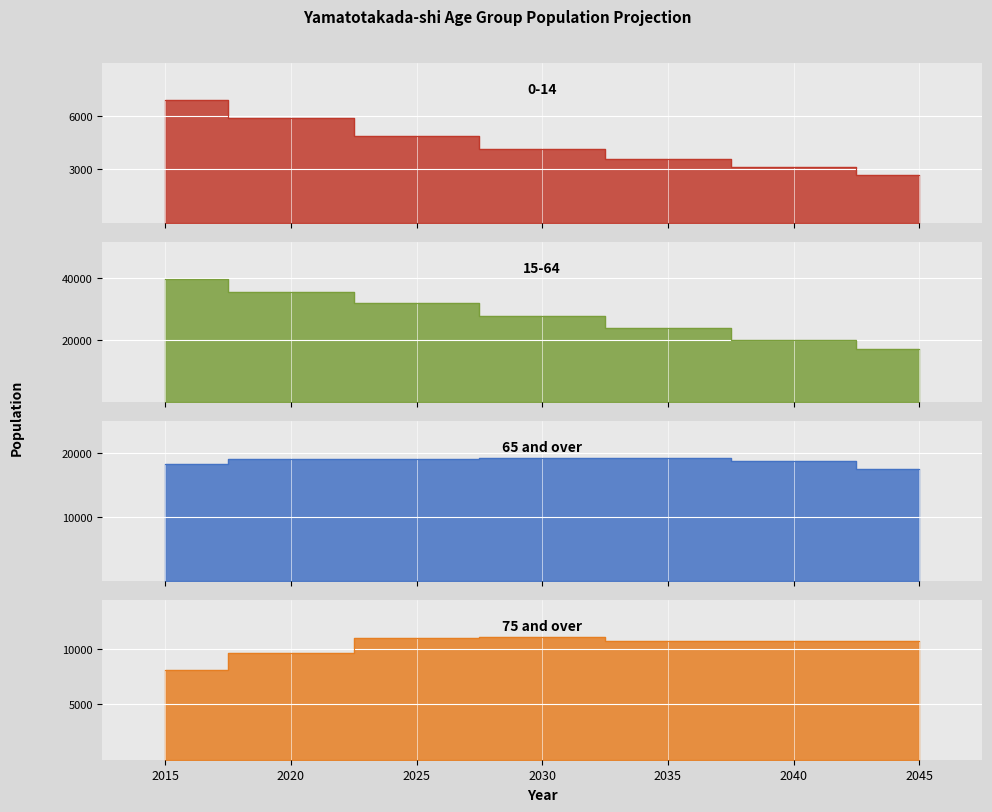

How many categories are shown in the chart?

7